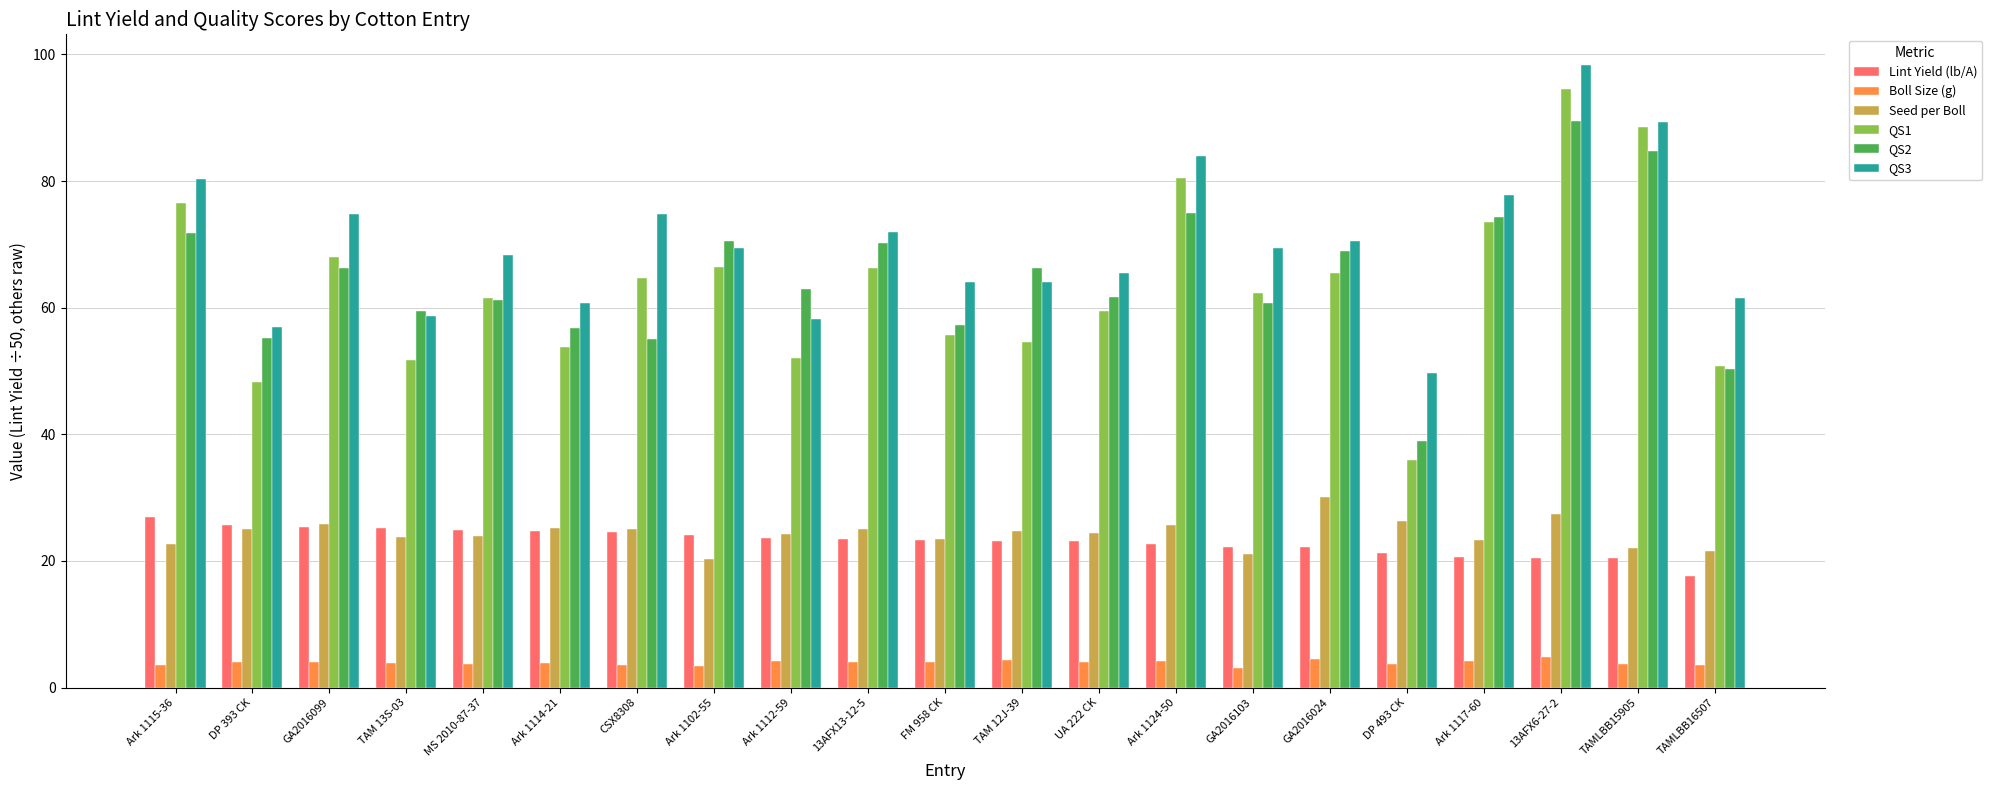

What is the sum of the QS3 values at DP 393 CK and GA2016103?

126.5